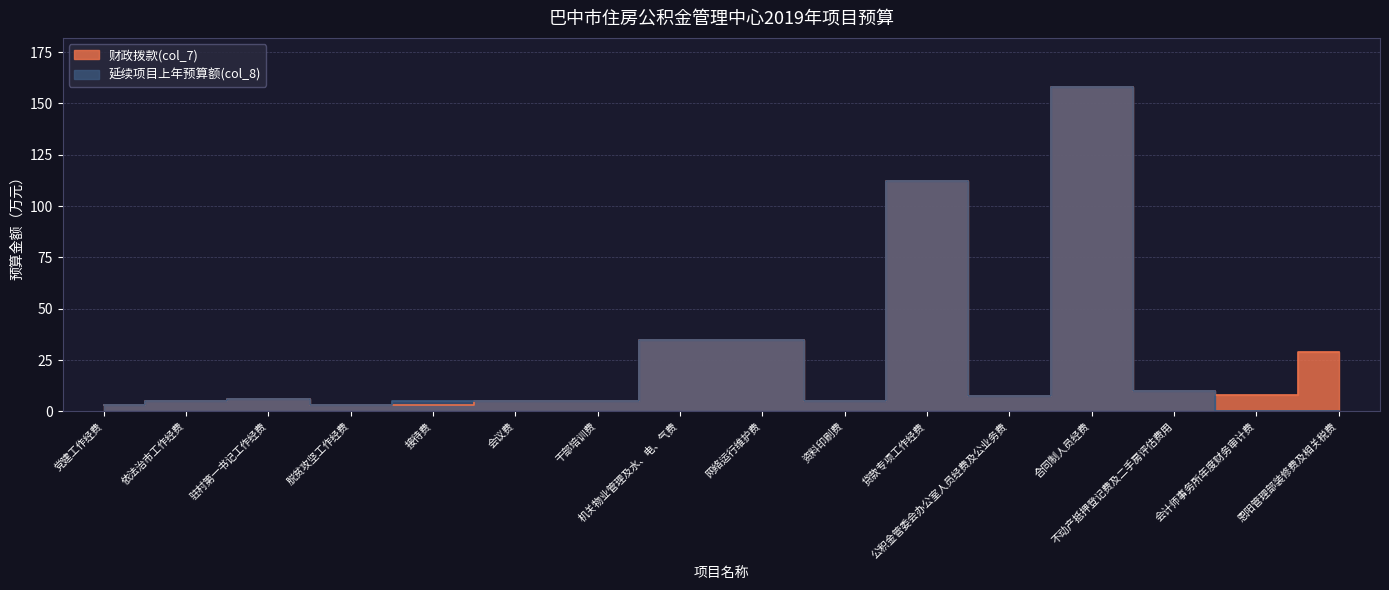

Which series has the widest spread of values?

延续项目上年预算额(col_8)